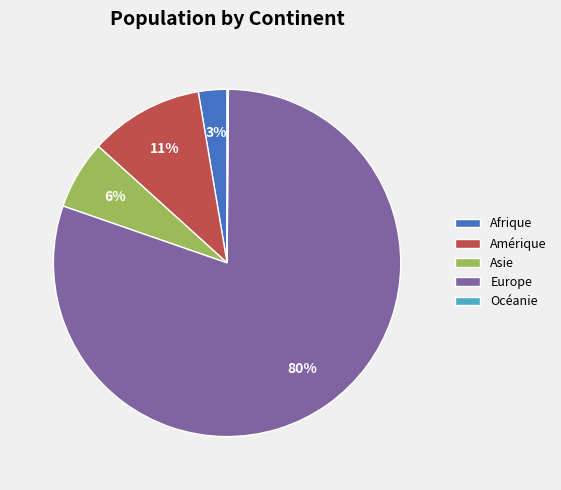

To the nearest percent, what portion does Europe represent?

80%